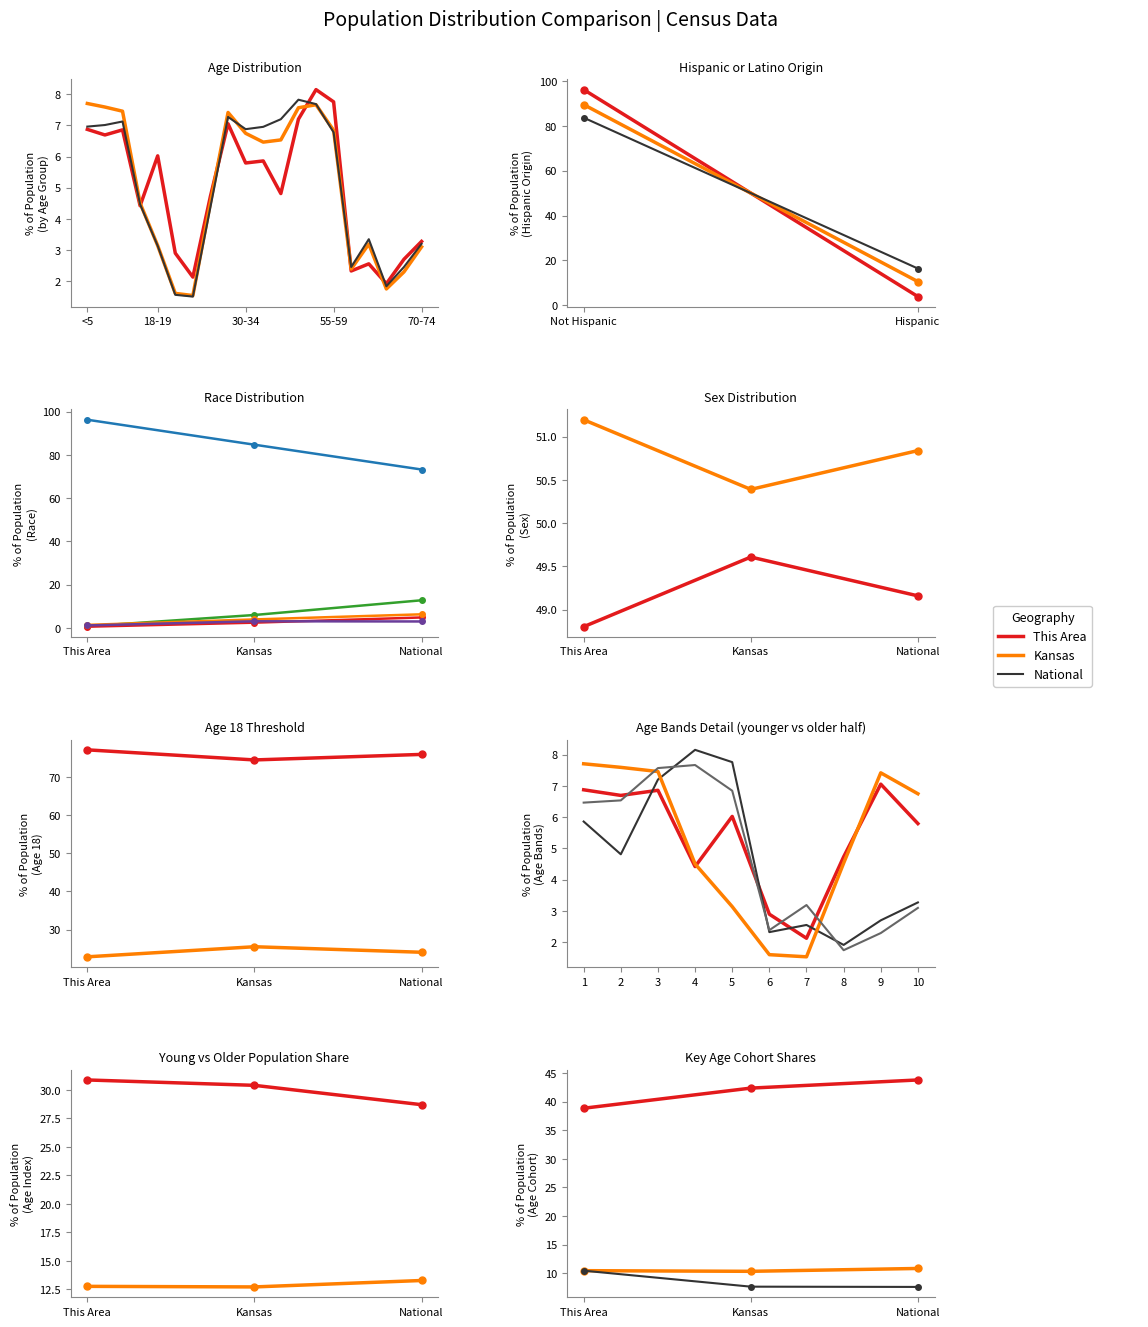

Which series has the widest spread of values?

National